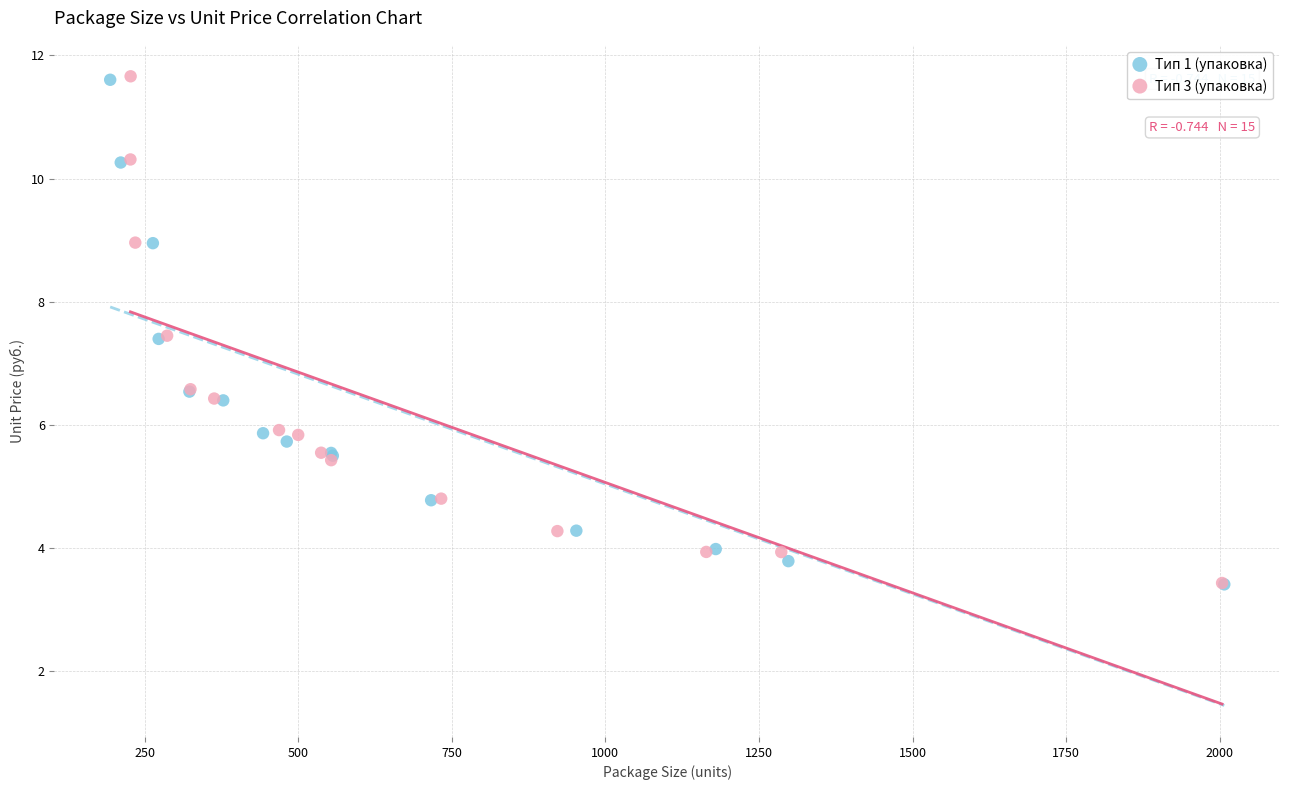

What are all the series names shown in the legend?

Тип 1 (упаковка), Тип 3 (упаковка)